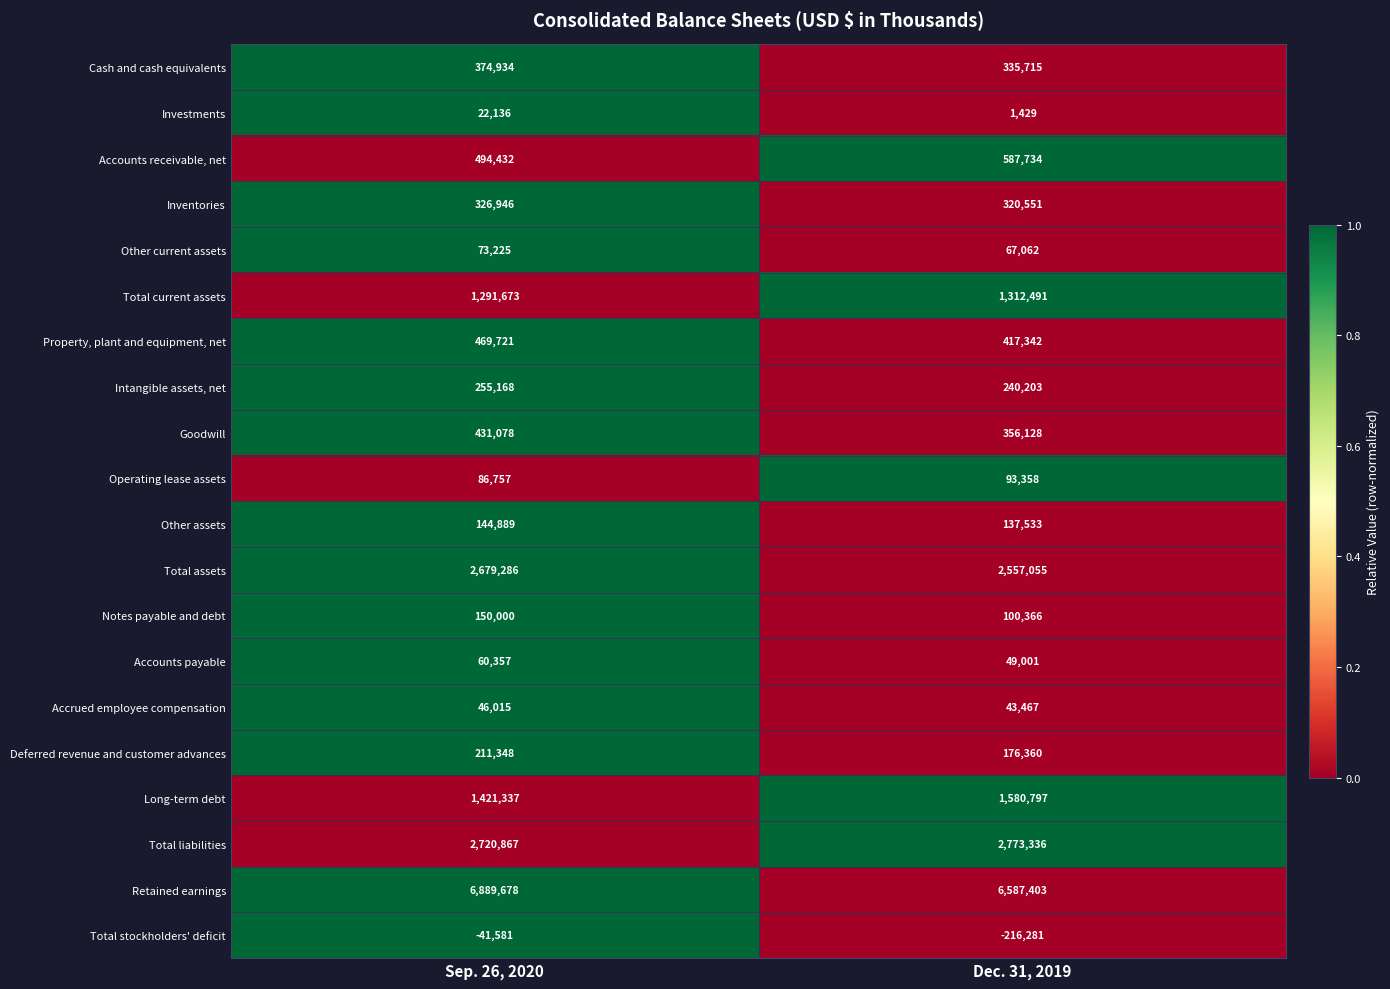

Between Sep. 26, 2020 and Dec. 31, 2019, which series saw the biggest shift?

Retained earnings